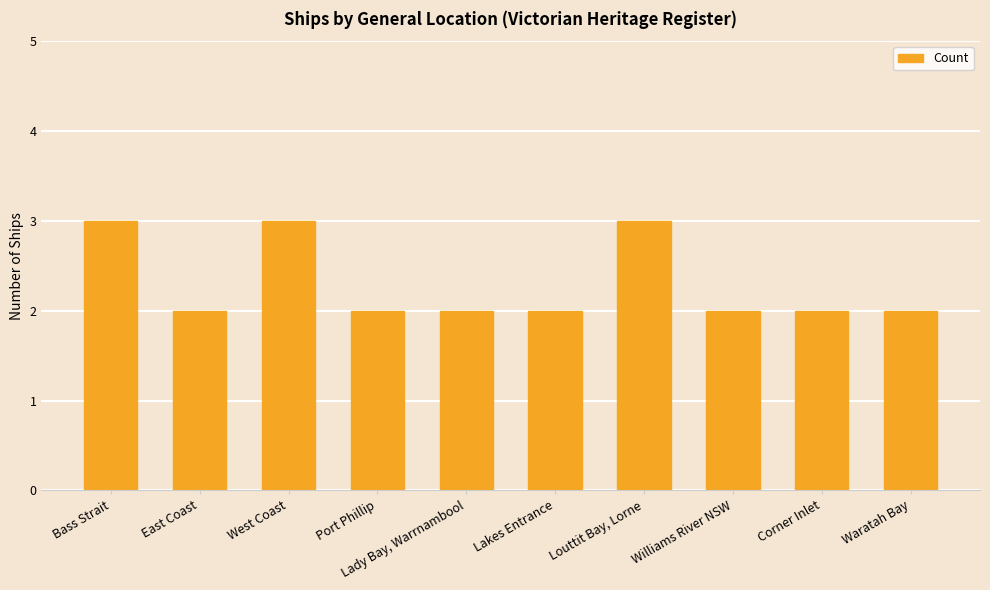

How many bars are there in total?

10